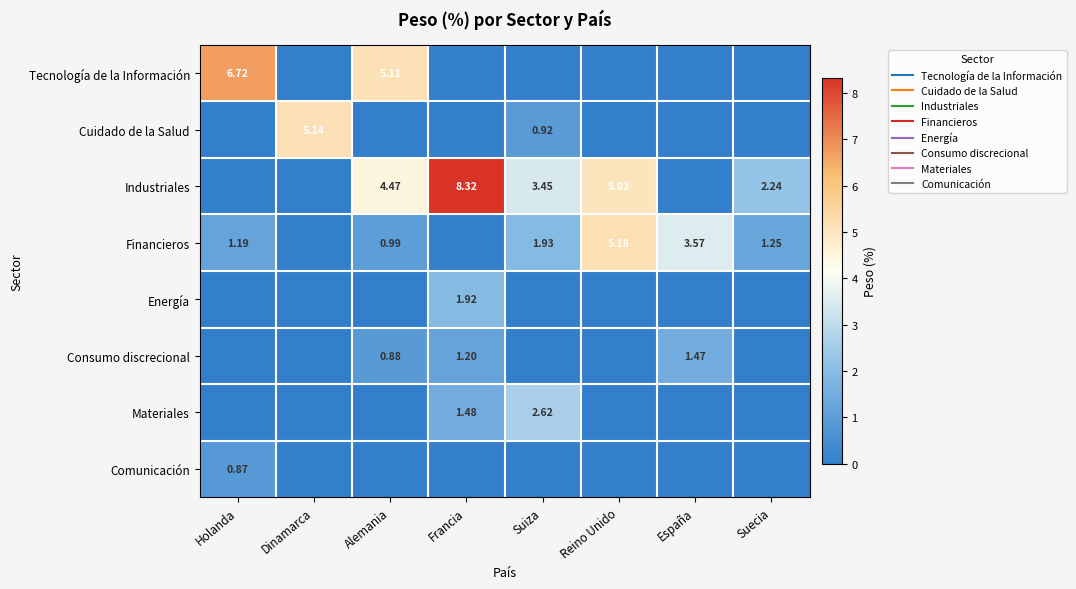

How many data points in Materiales are above 0?

2